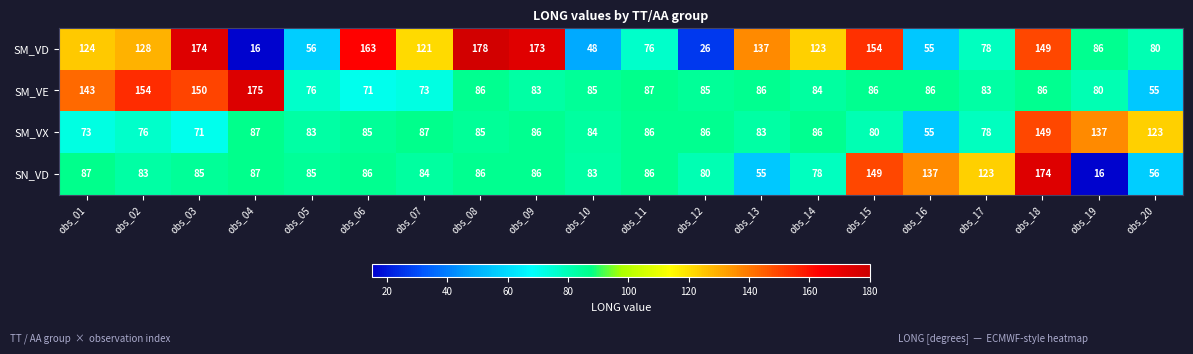

Where does the SM_VX series first go above 85?

obs_04